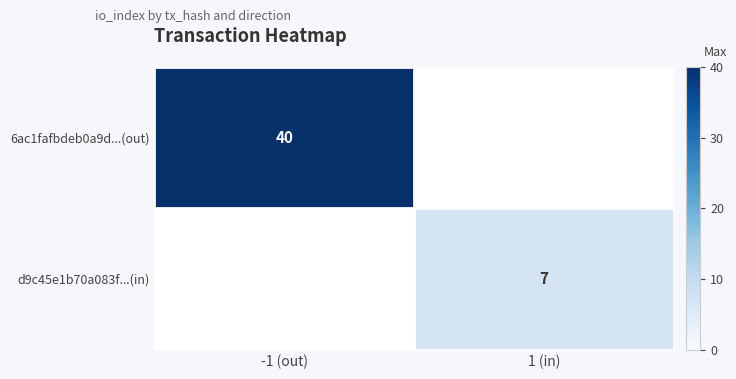

How many categories are shown in the chart?

2